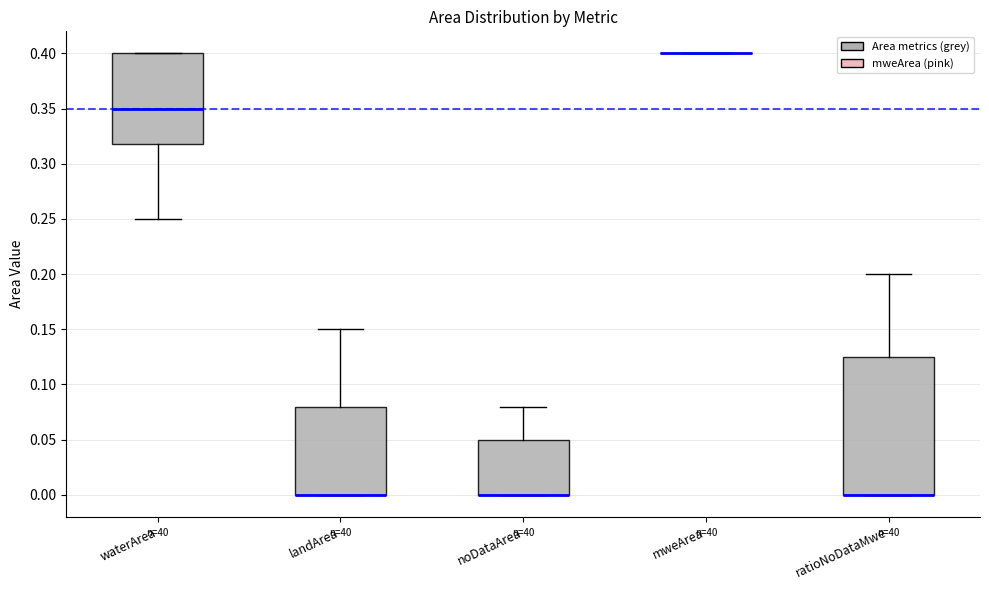

Comparing the boxes themselves (not the whiskers), which one is the tallest?

ratioNoDataMwe